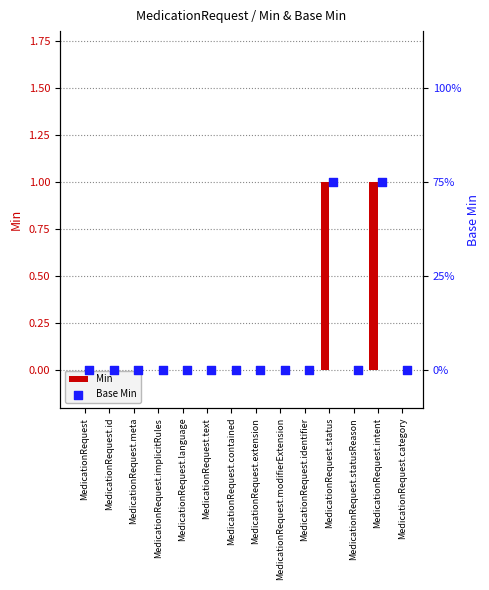

What are all the series names shown in the legend?

Min, Base Min